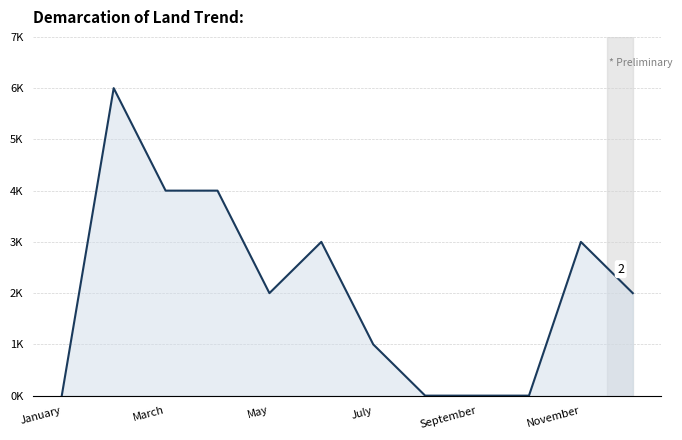

Does the chart display data point markers on the line(s)?

No